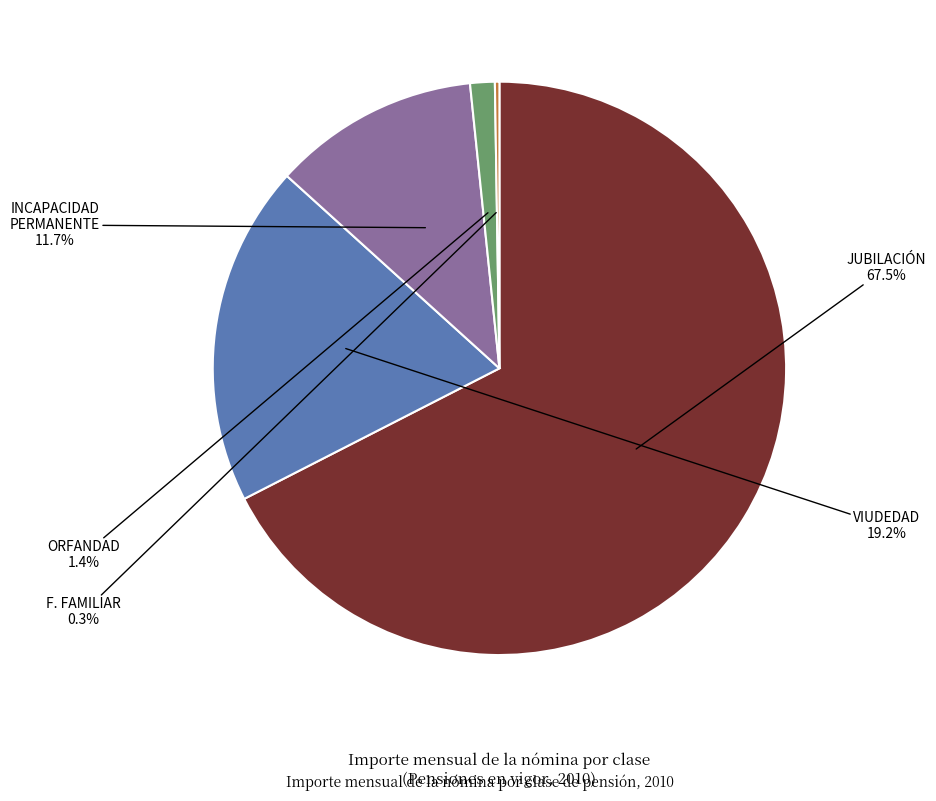

Is there any slice that represents more than half of the pie?

Yes